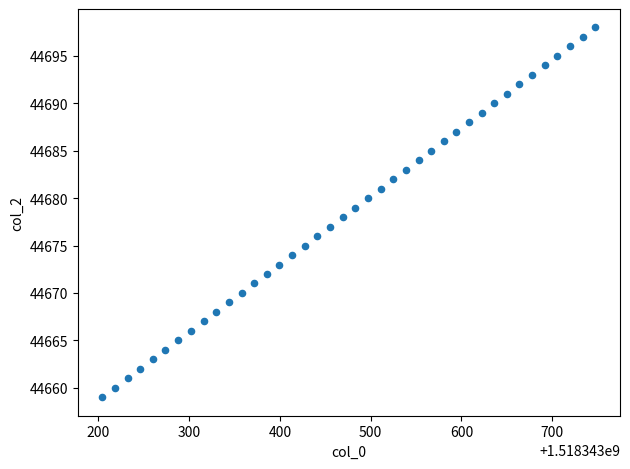

What is the range of Y values (max minus min)?

39